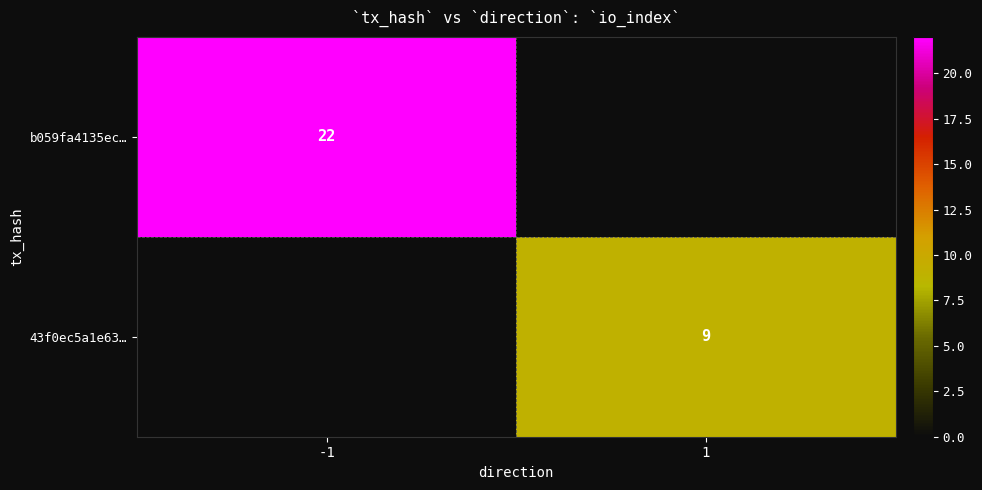

The value of 43f0ec5a1e63… at 1 is 14. True or false?

False